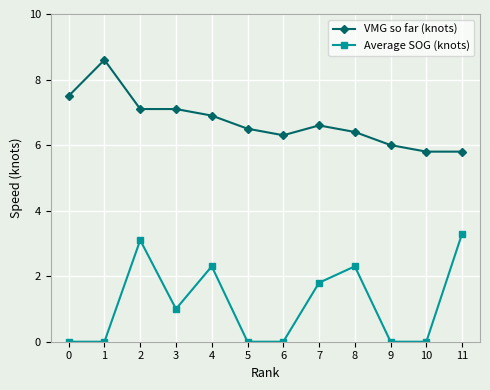

True or false: VMG so far (knots) and Average SOG (knots) cross at least once.

False